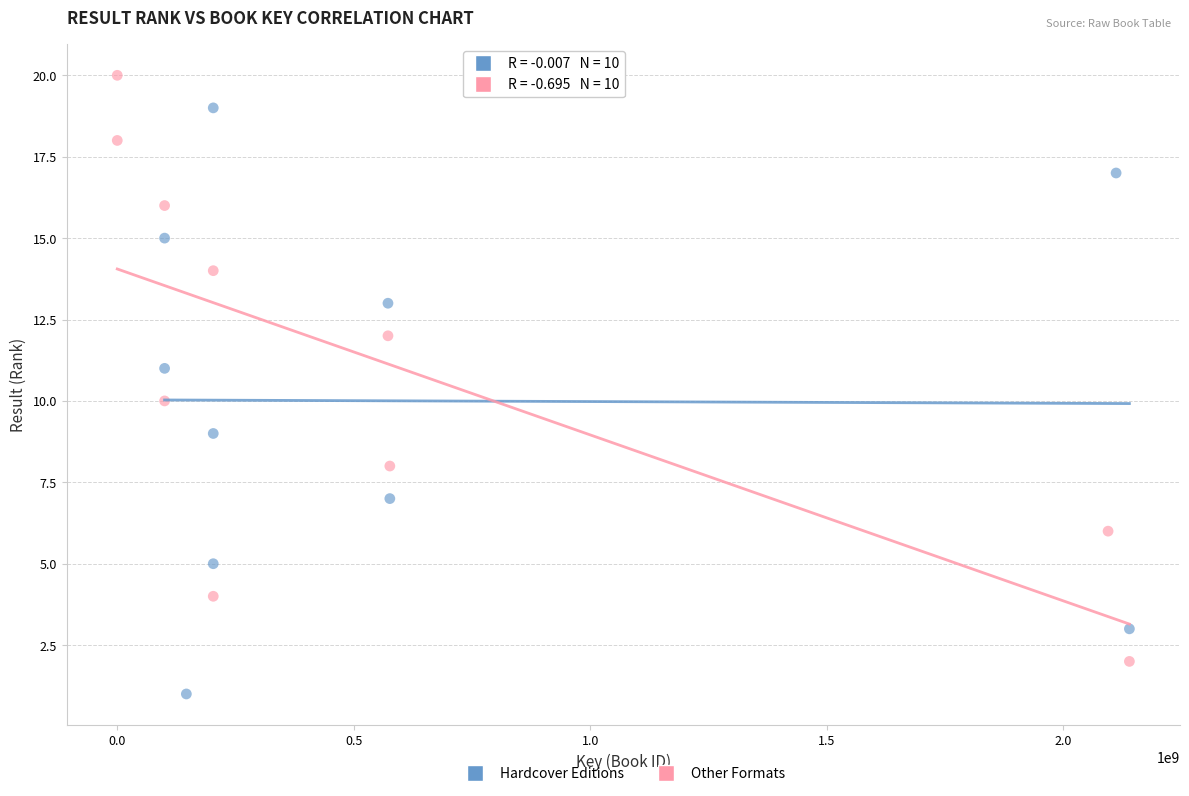

What are all the series names shown in the legend?

Hardcover Editions, Other Formats